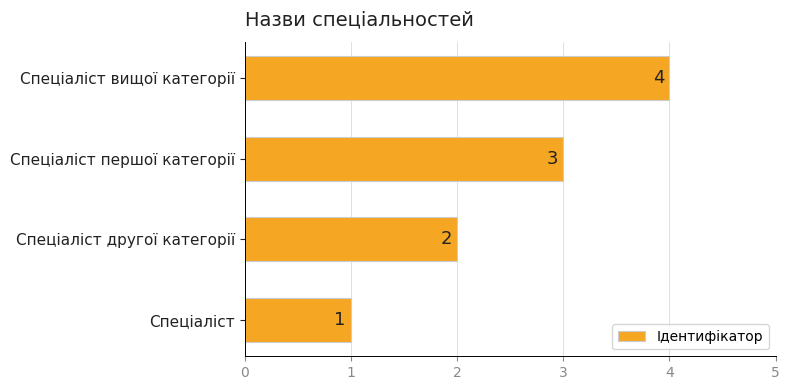

What is the maximum value shown in the chart?

4